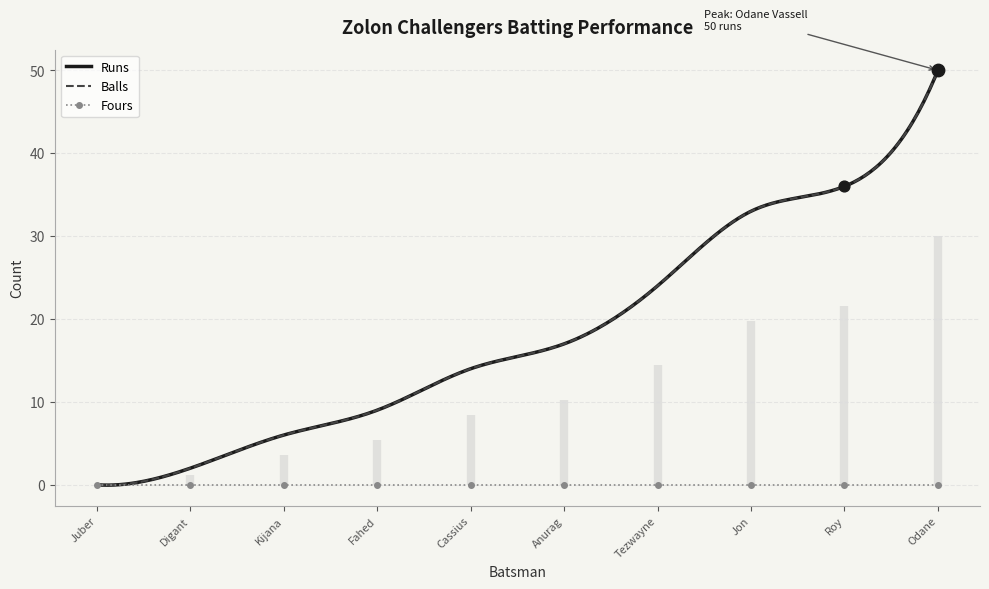

At which category is the sum across all series the highest?

Odane Vassell